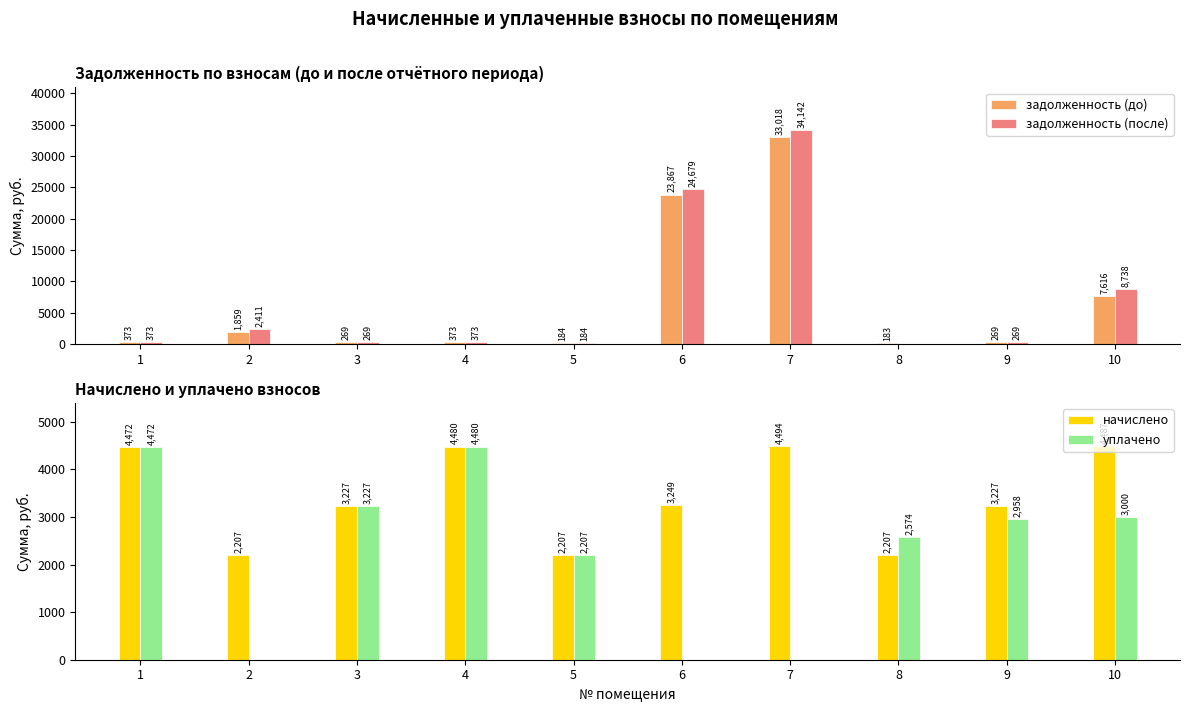

Rank the series by their maximum value, from lowest to highest.

уплачено, начислено, задолженность (до), задолженность (после)